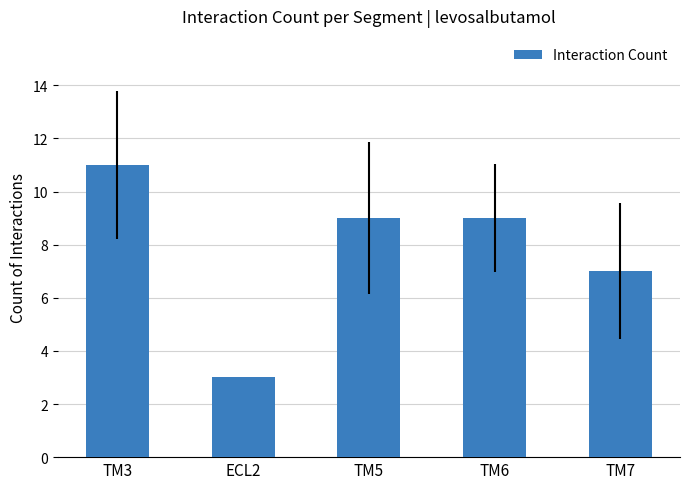

Reading right to left, extract all data points from this chart.

TM7=7	TM6=9	TM5=9	ECL2=3	TM3=11